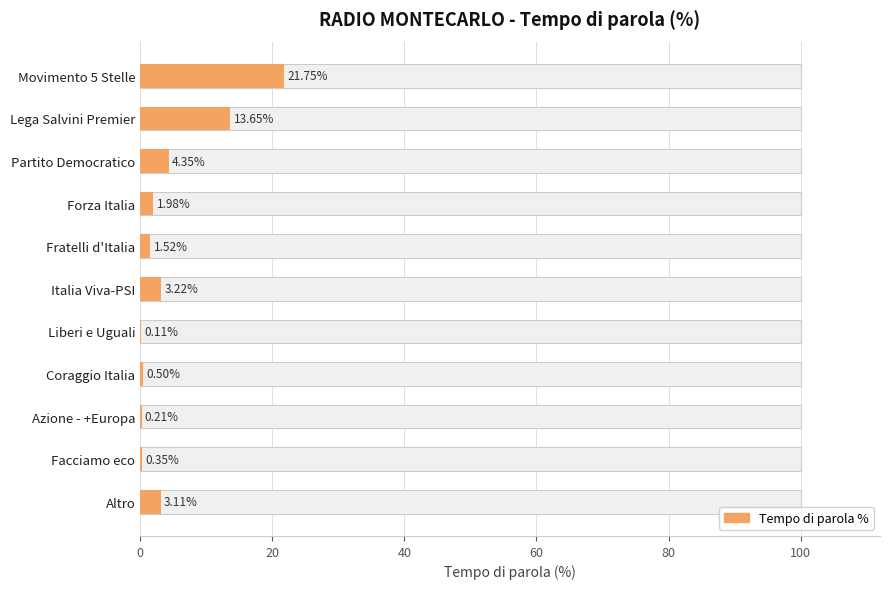

How many bars are there in total?

11